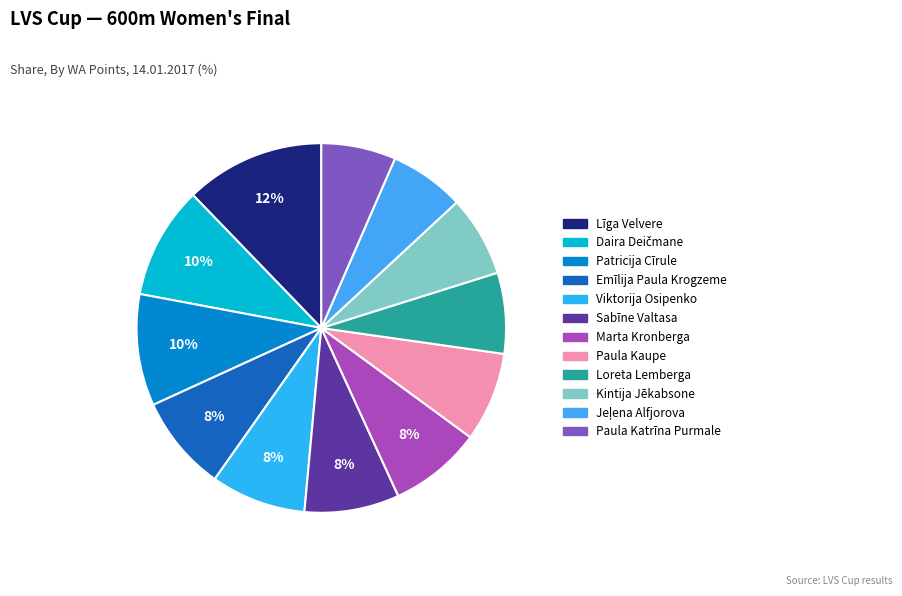

How many slices are in this pie chart?

12